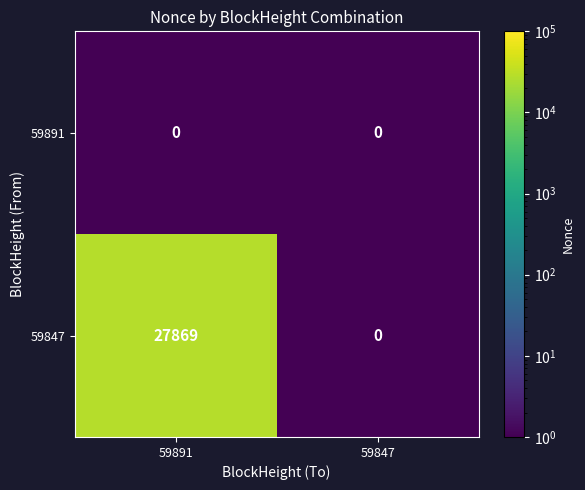

Which series changed the most between 59891 and 59847?

59847